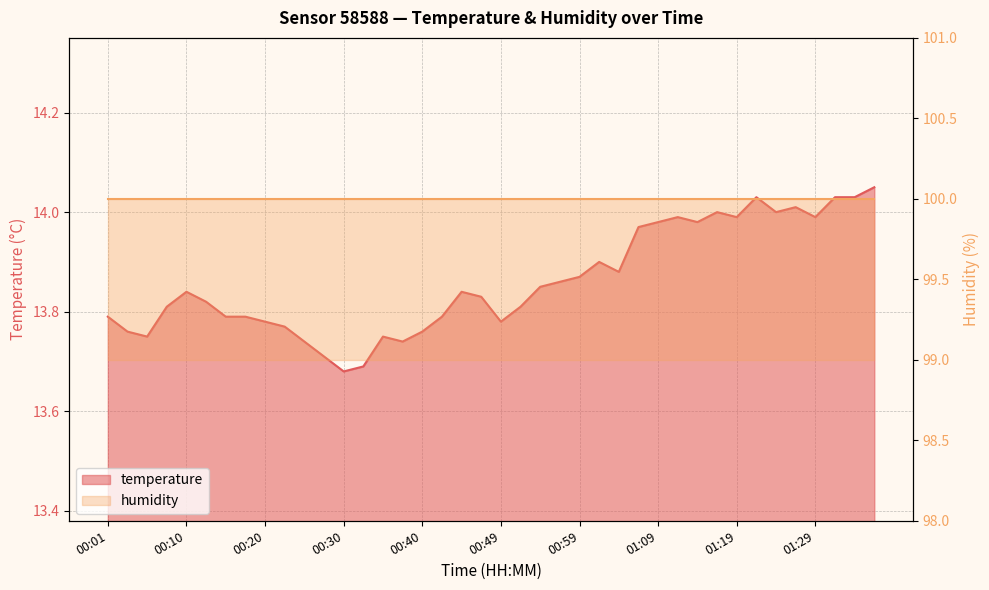

Reading left to right, what are all the values shown in this chart?

00:01=13.8	00:03=13.8	00:06=13.8	00:08=13.8	00:10=13.8	00:13=13.8	00:15=13.8	00:18=13.8	00:20=13.8	00:23=13.8	00:25=13.7	00:27=13.7	00:30=13.7	00:32=13.7	00:35=13.8	00:37=13.7	00:40=13.8	00:42=13.8	00:44=13.8	00:47=13.8	00:49=13.8	00:52=13.8	00:54=13.8	00:57=13.9	00:59=13.9	01:01=13.9	01:04=13.9	01:07=14.0	01:09=14.0	01:12=14.0	01:14=14.0	01:17=14.0	01:19=14.0	01:22=14.0	01:24=14.0	01:27=14.0	01:29=14.0	01:32=14.0	01:34=14.0	01:37=14.1